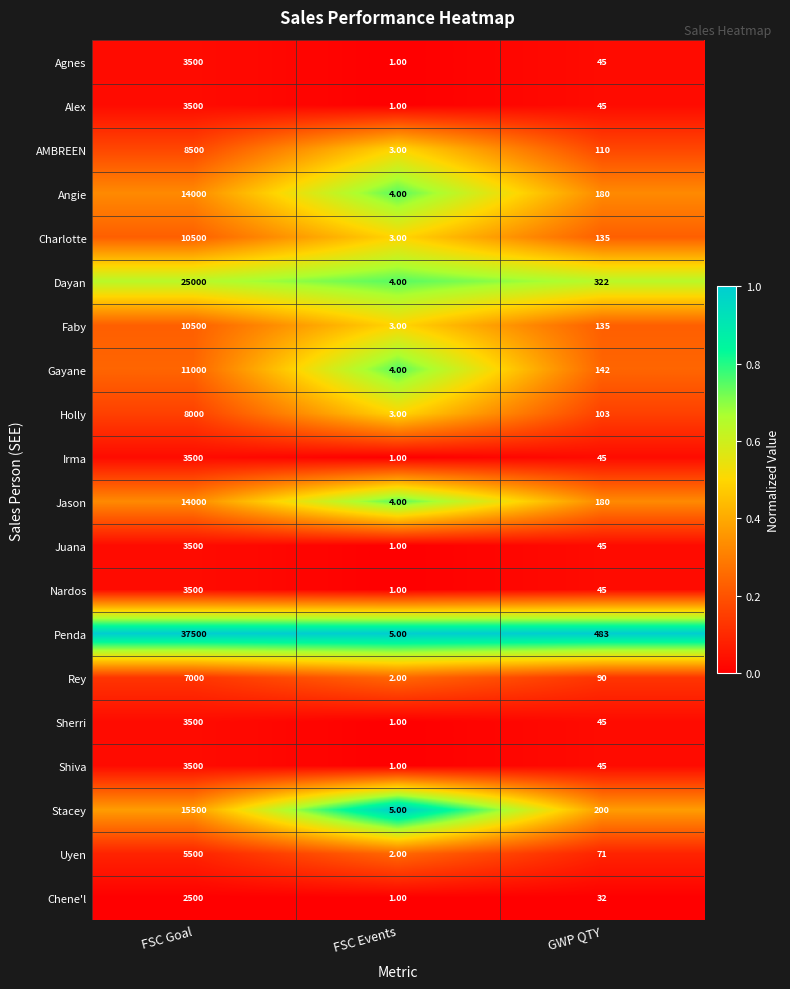

Where is Penda nearest to the value 18752?

GWP QTY